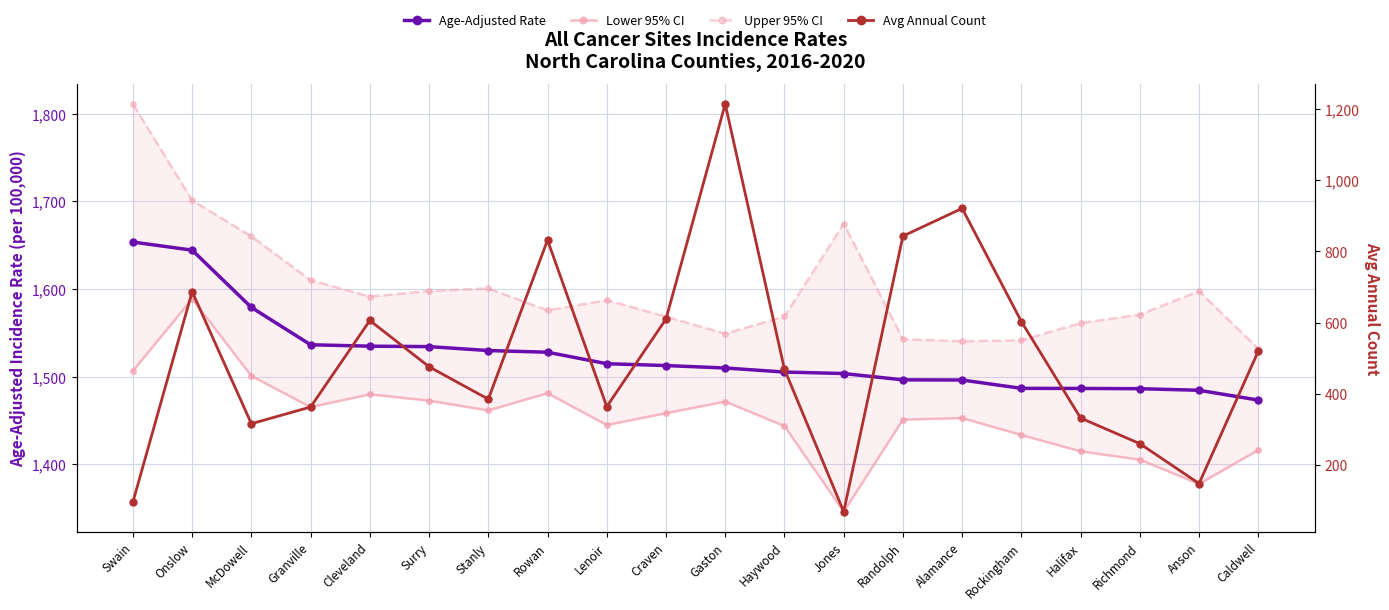

At how many categories does at least one series exceed 539?

20